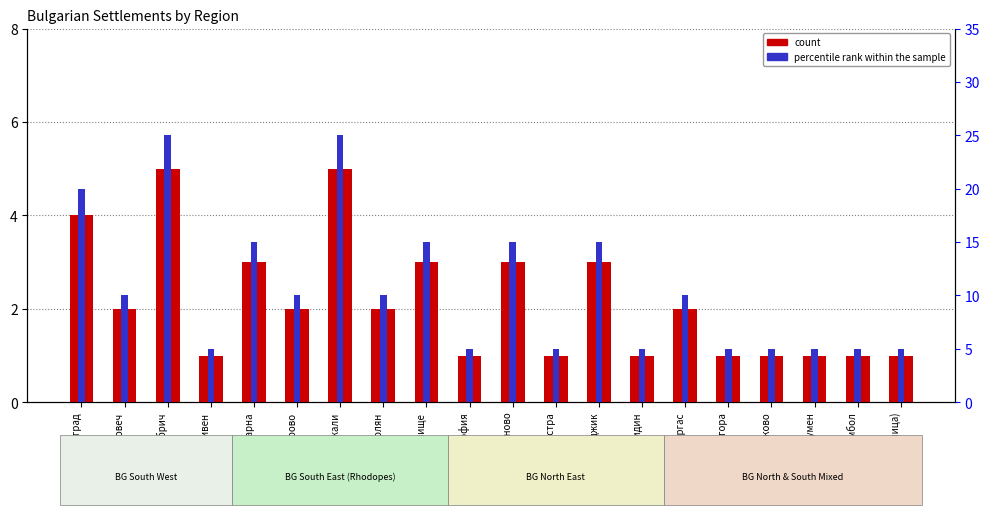

What are all the series names shown in the legend?

count, percentile rank within the sample